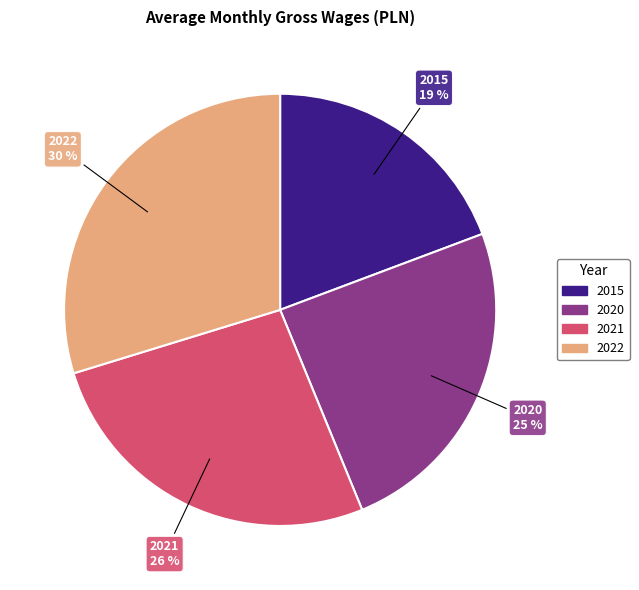

Does 2020 account for over 50% of the chart?

No